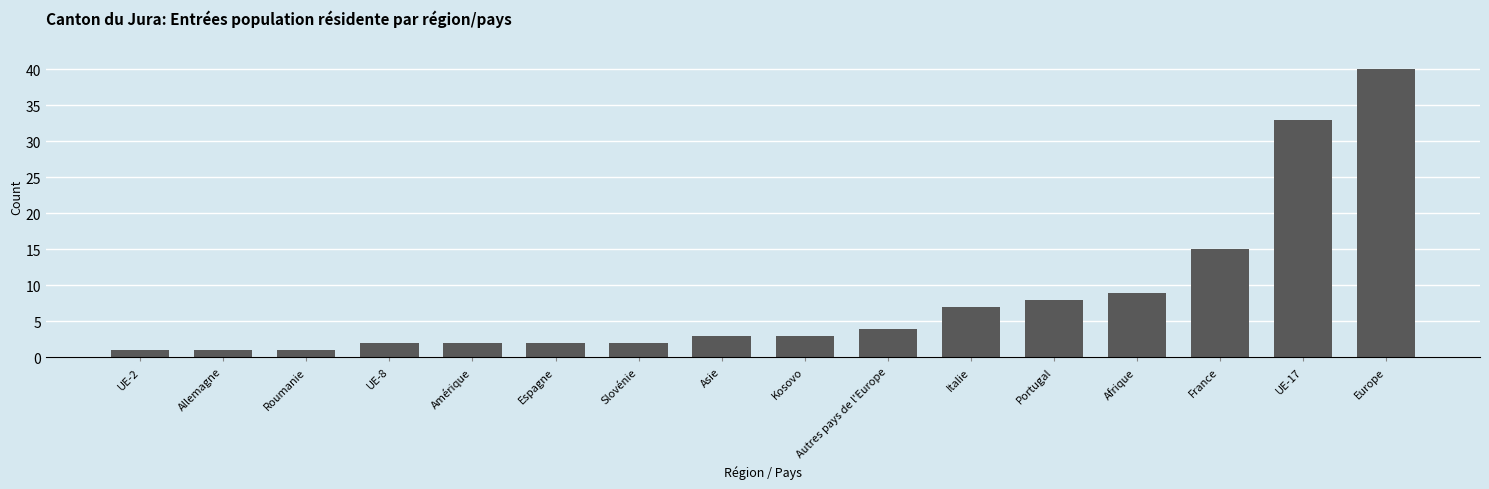

What is the label of the 15th bar from the right?

Allemagne